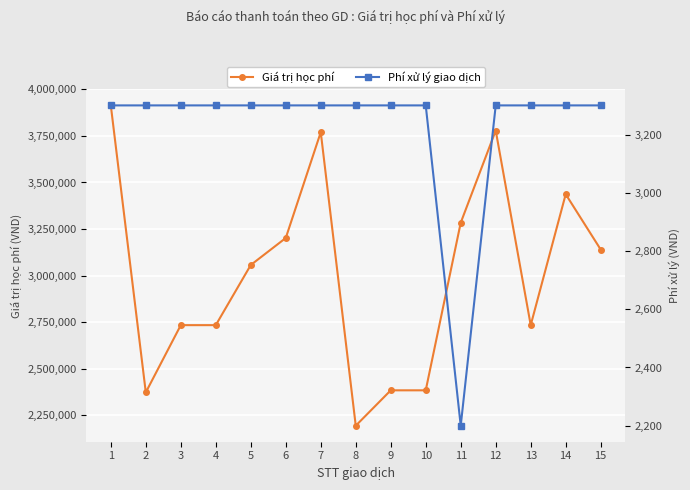

What are all the series names shown in the legend?

Giá trị học phí, Phí xử lý giao dịch